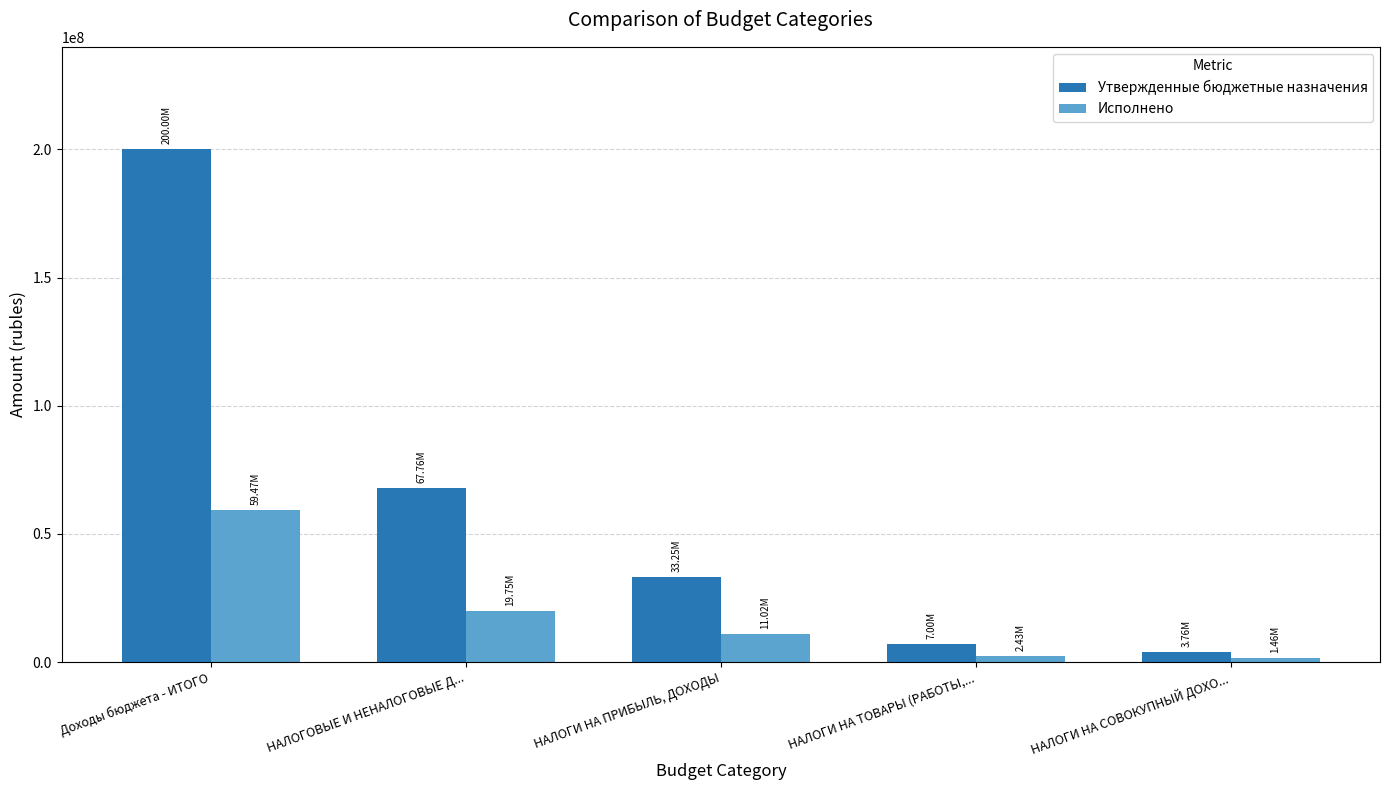

The Исполнено series shows 1458100.5 at НАЛОГИ НА СОВОКУПНЫЙ ДОХО.... True or false?

True